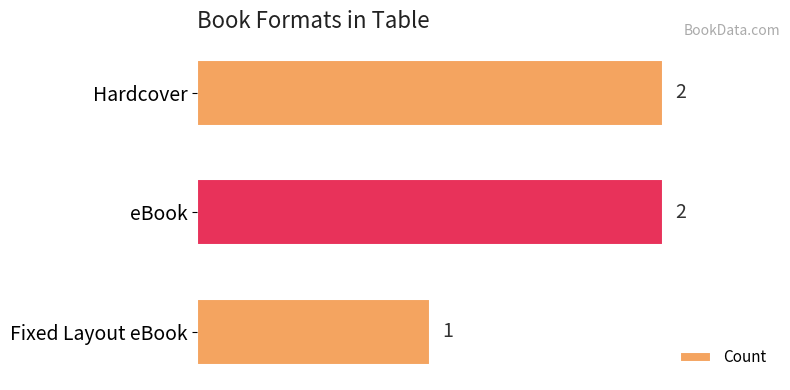

How many categories are shown in the chart?

3